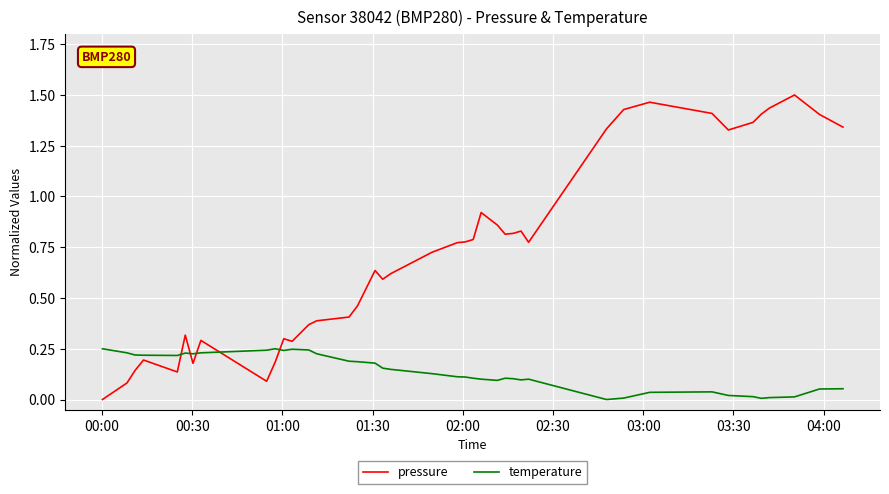

How many intersections are there between temperature and pressure?

5